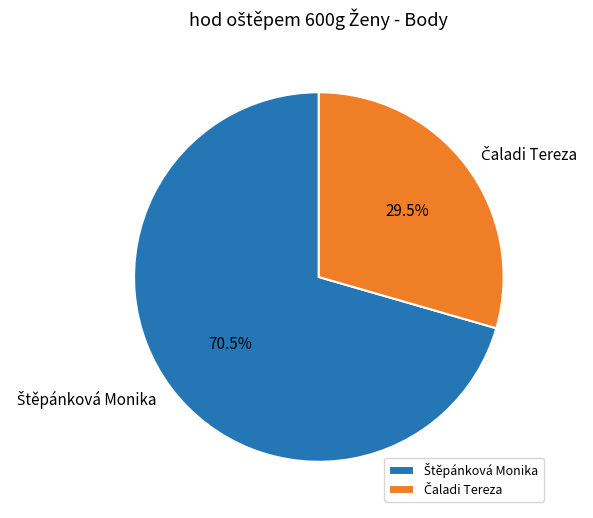

Count the number of slices in the pie.

2